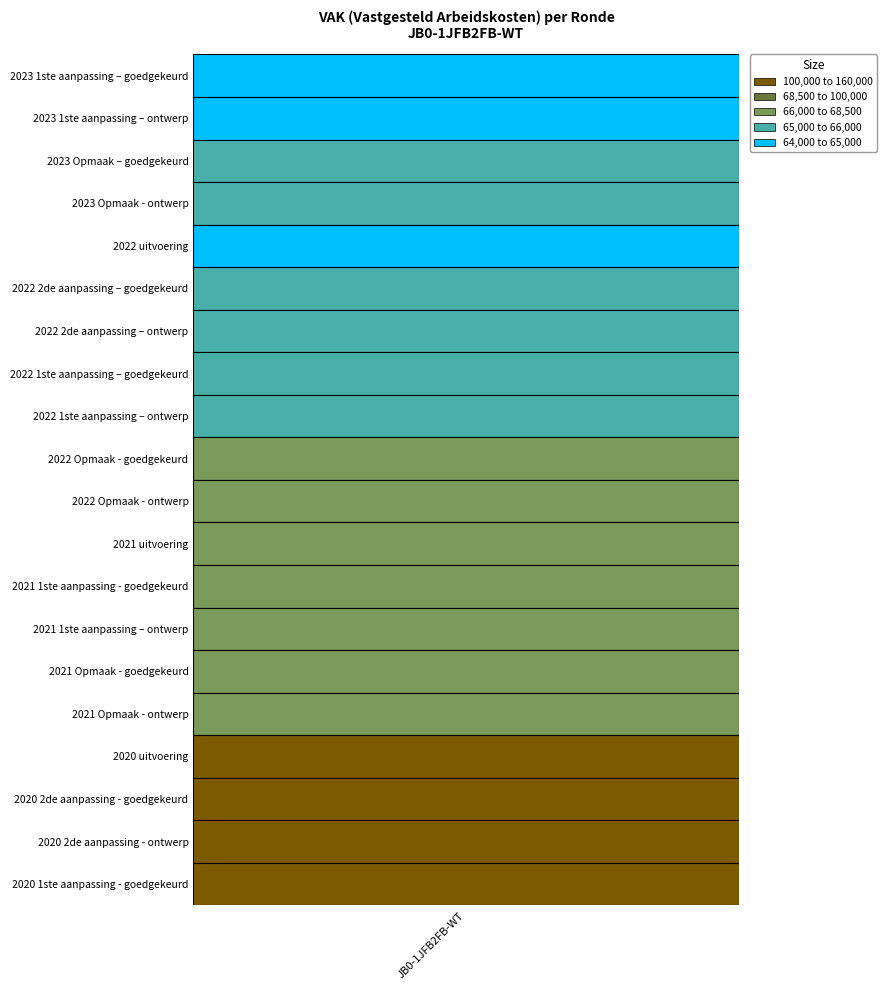

Is it true that the value at 13 is 68082?

True